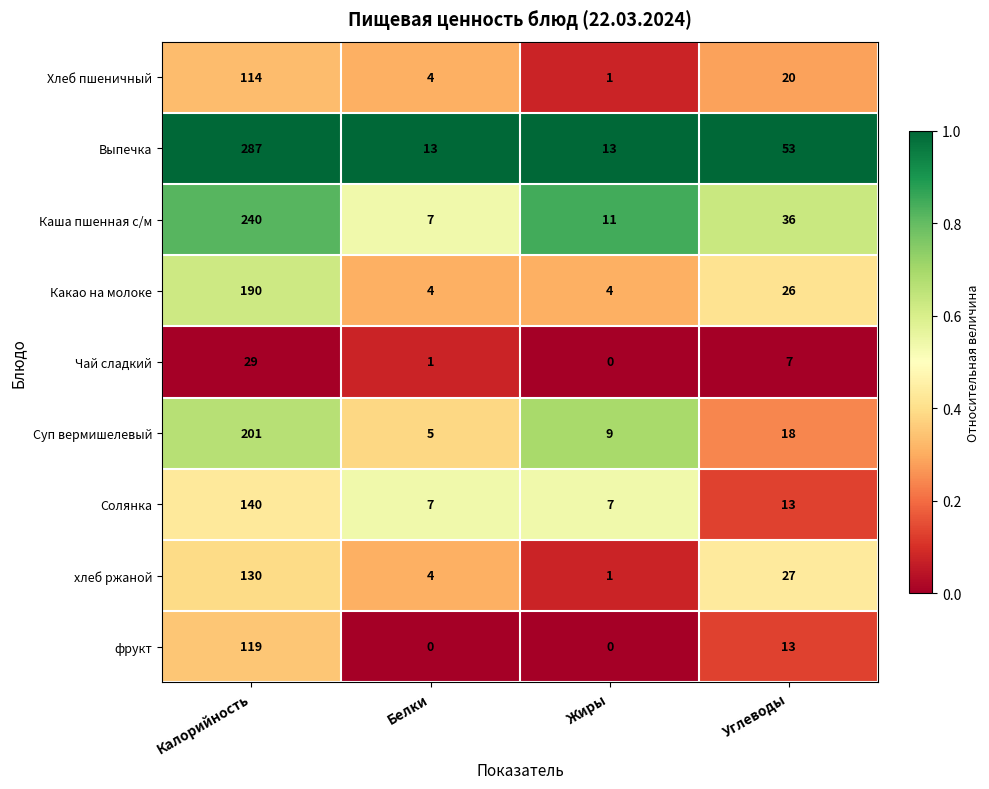

What is the maximum value for Чай сладкий?

29